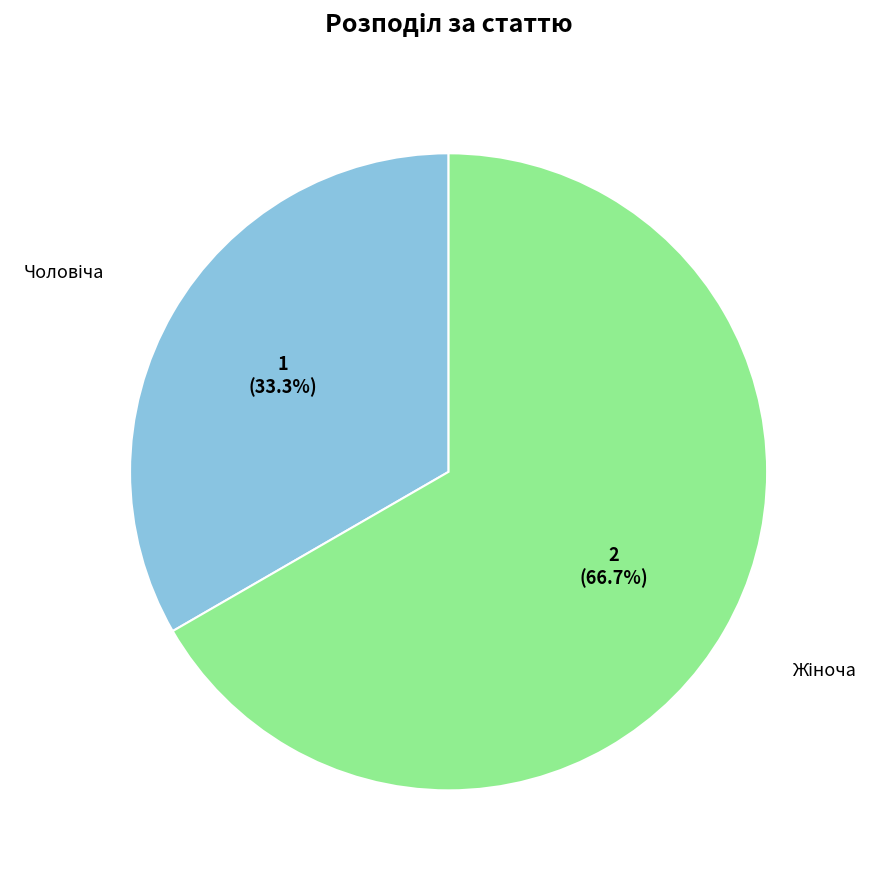

Does any single category account for the majority?

Yes